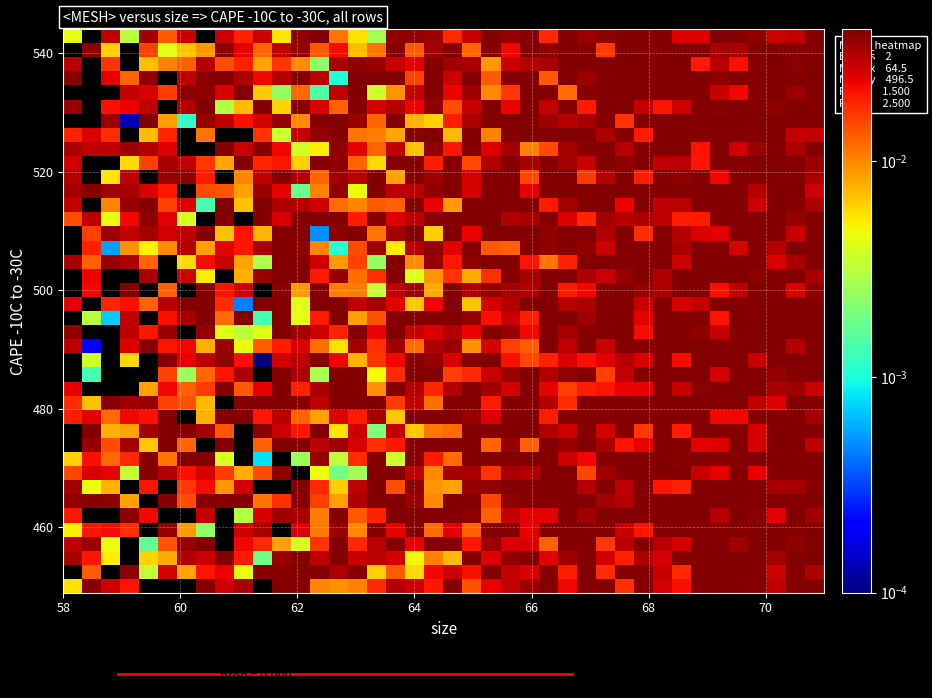

At how many categories does at least one series exceed 0?

40